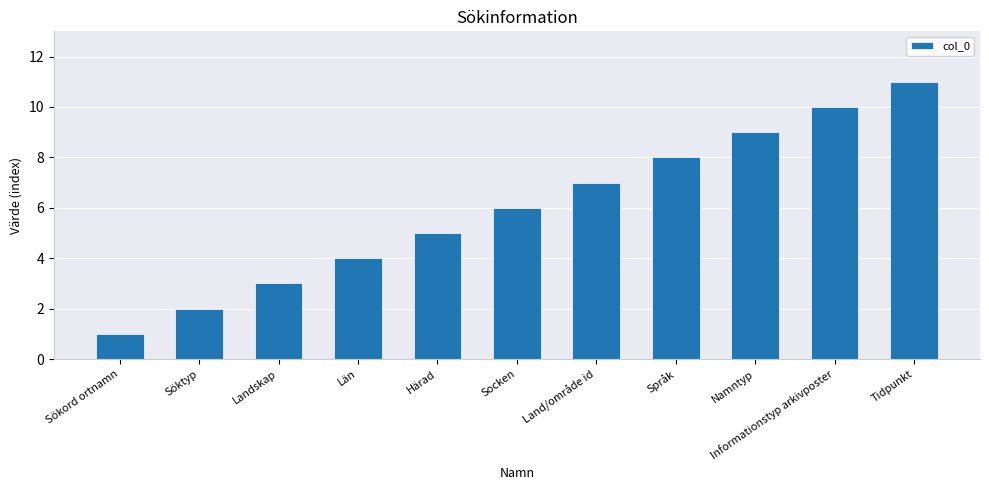

What is the difference between the second highest and second lowest values?

8